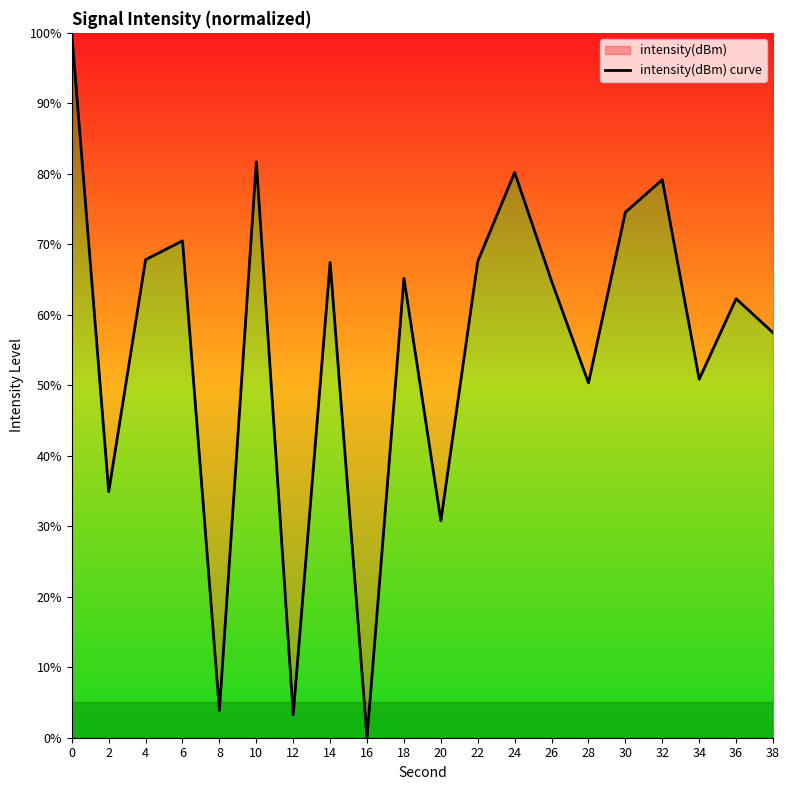

How many interior local peaks (higher than both neighbors) does the data have?

7